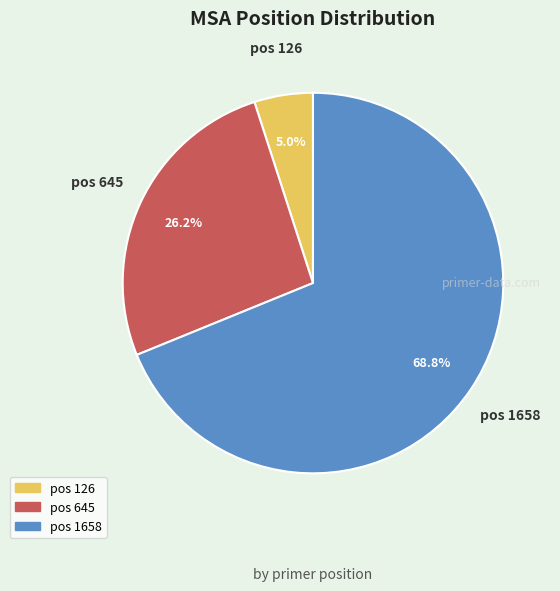

Is there a majority slice in this chart?

Yes